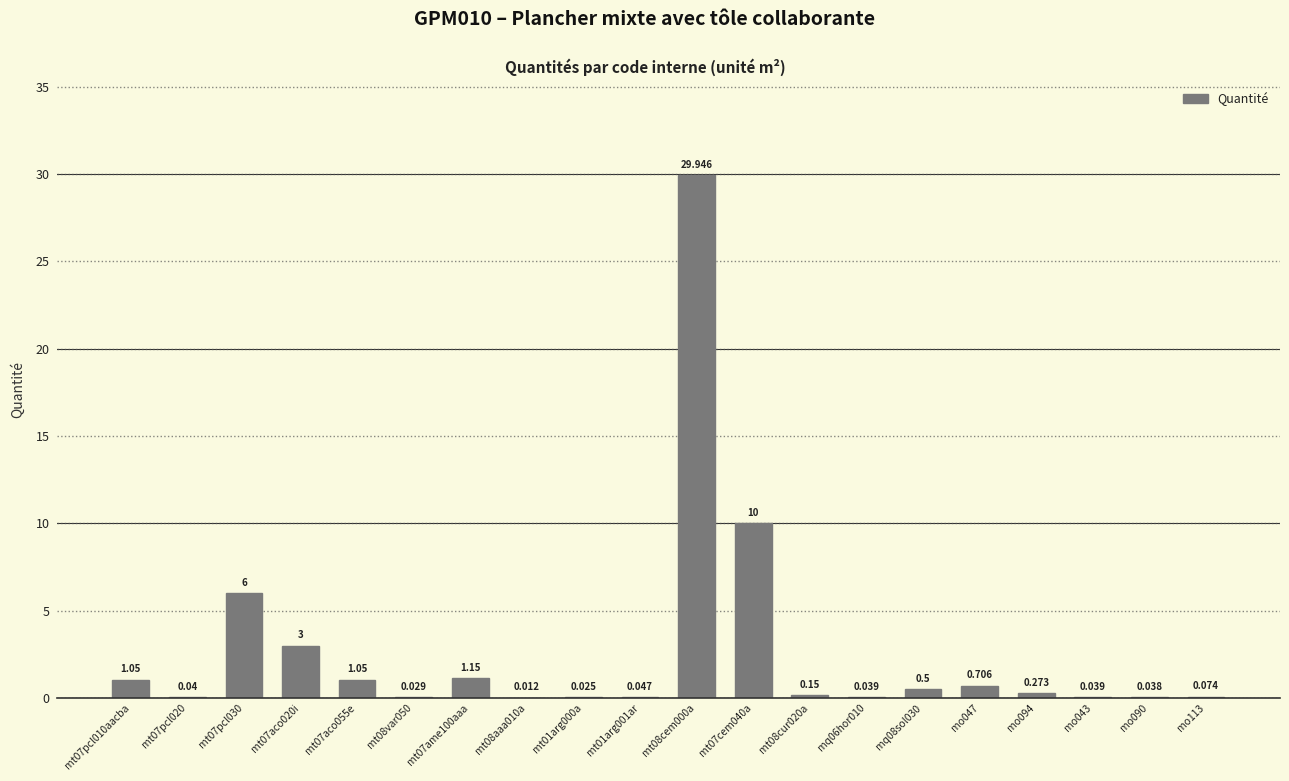

Is it true that the value at mt01arg000a is 0.0?

True